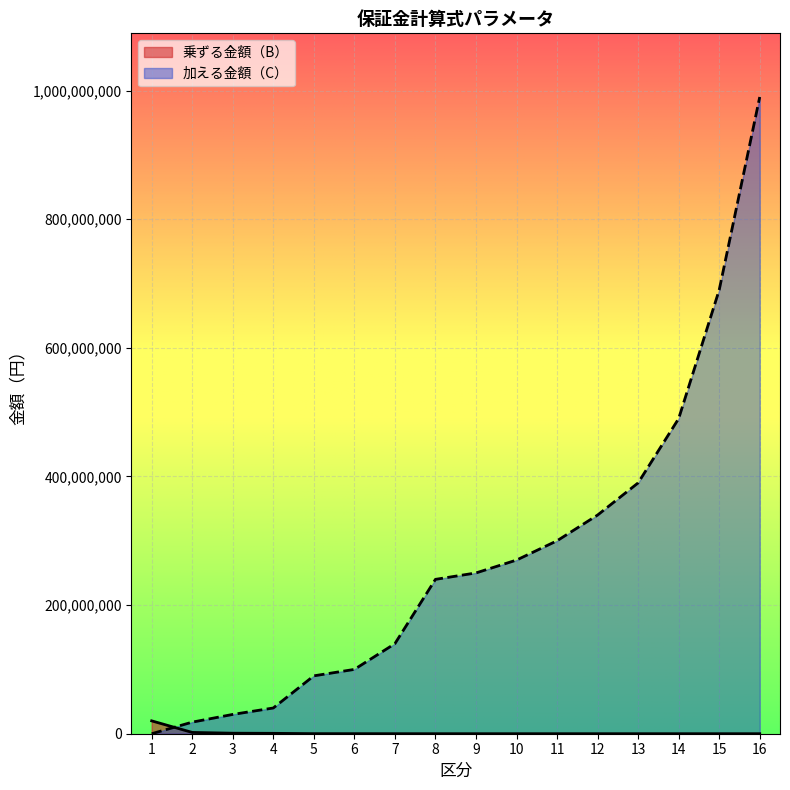

What is the average value of the 加える金額（C） series?

273625000